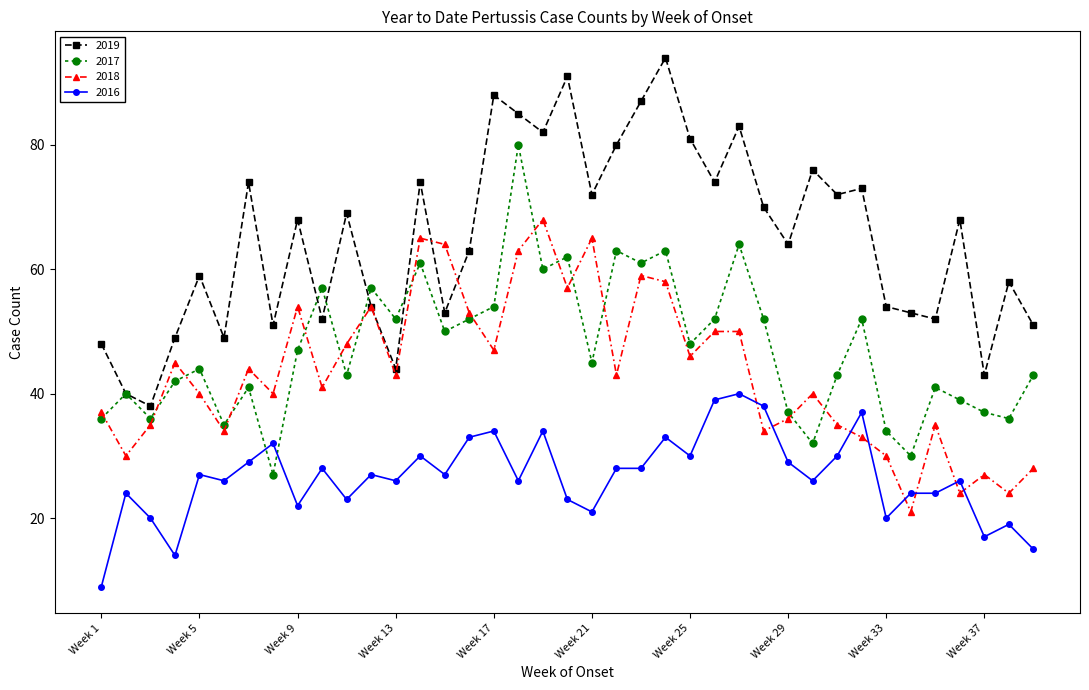

What is the maximum value shown in the chart?

94